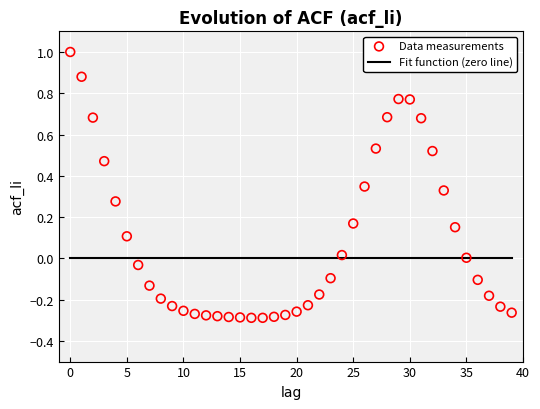

What is the range of Y values (max minus min)?

1.3